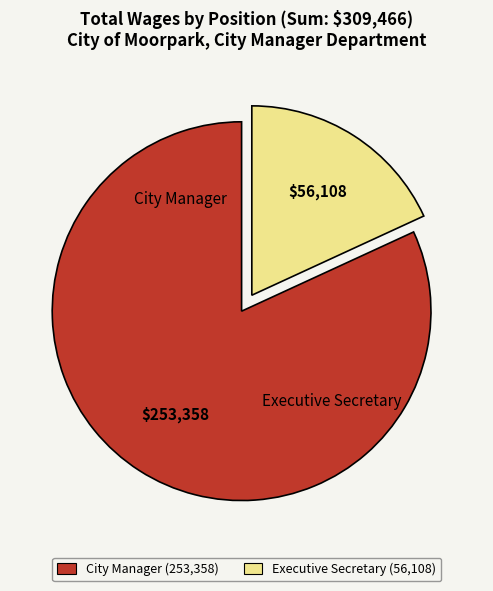

How many slices are in this pie chart?

2